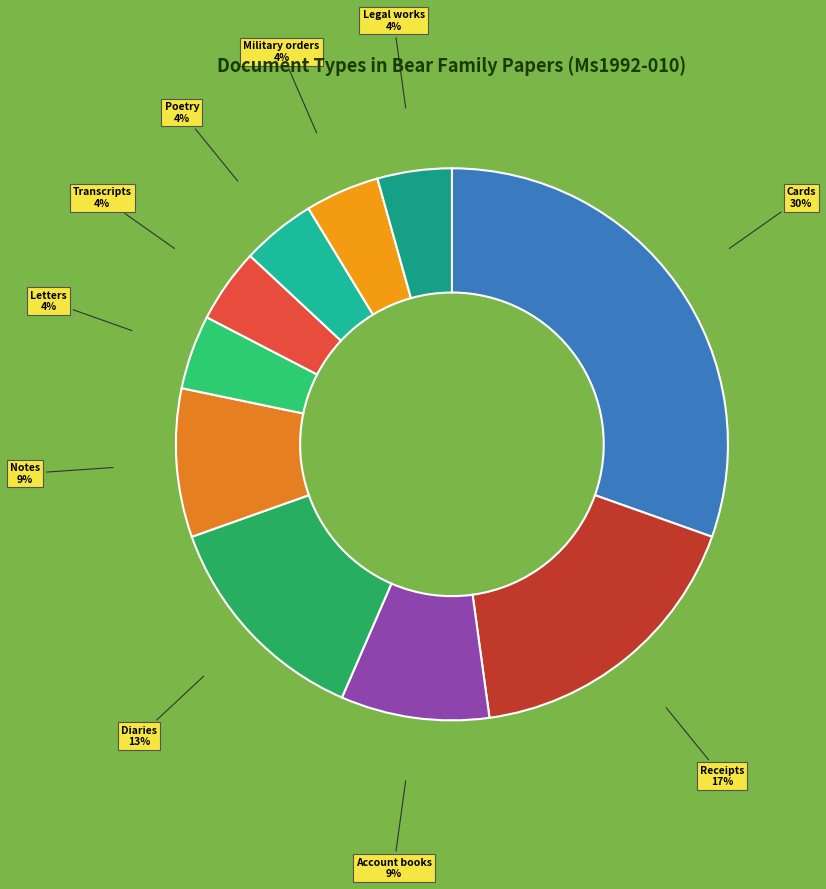

Does Military orders account for over 50% of the chart?

No